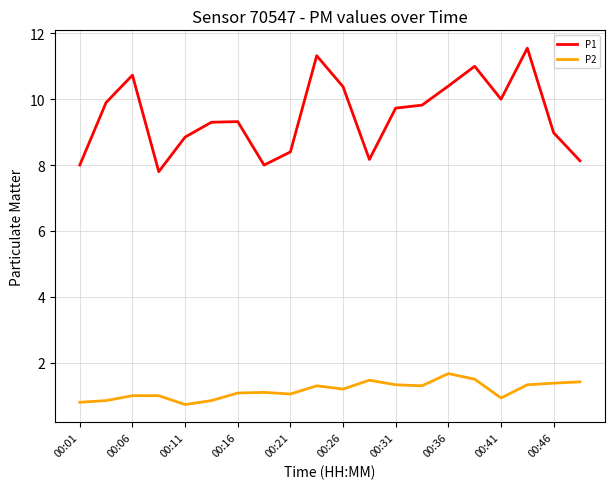

Which series has the widest spread of values?

P1